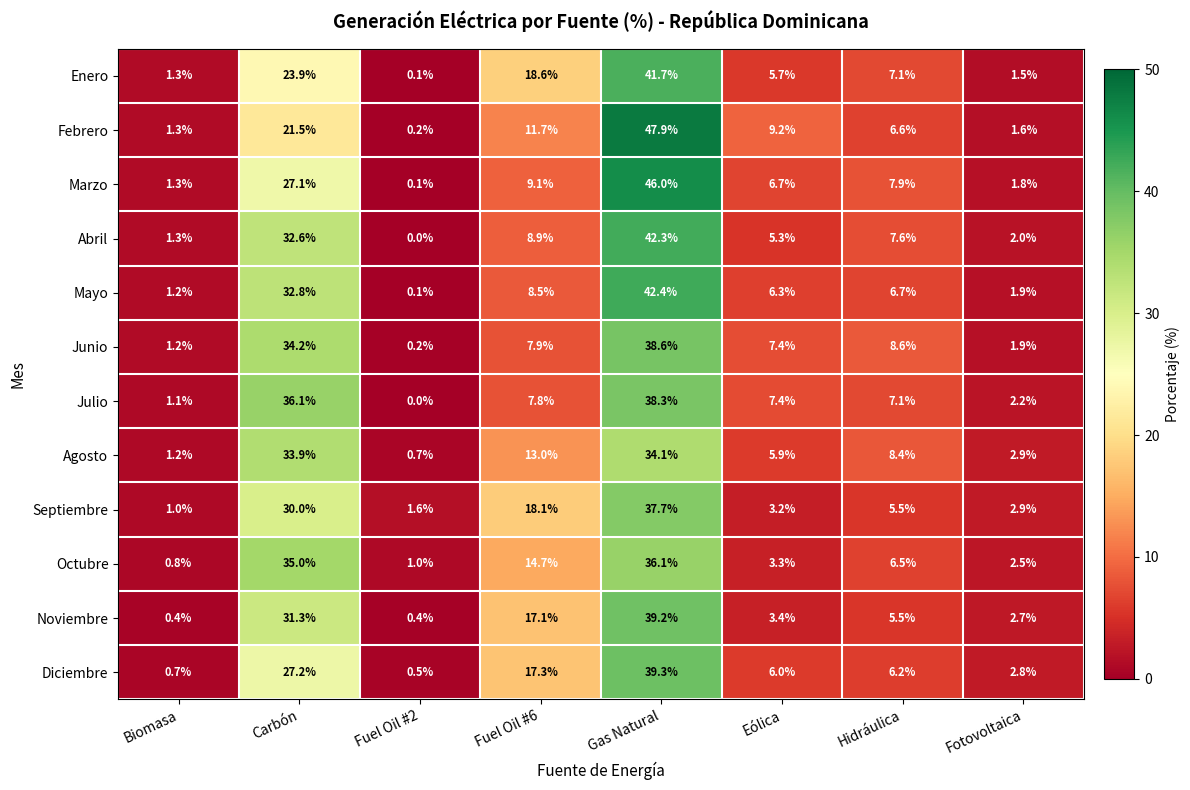

Which series has the widest spread of values?

Febrero